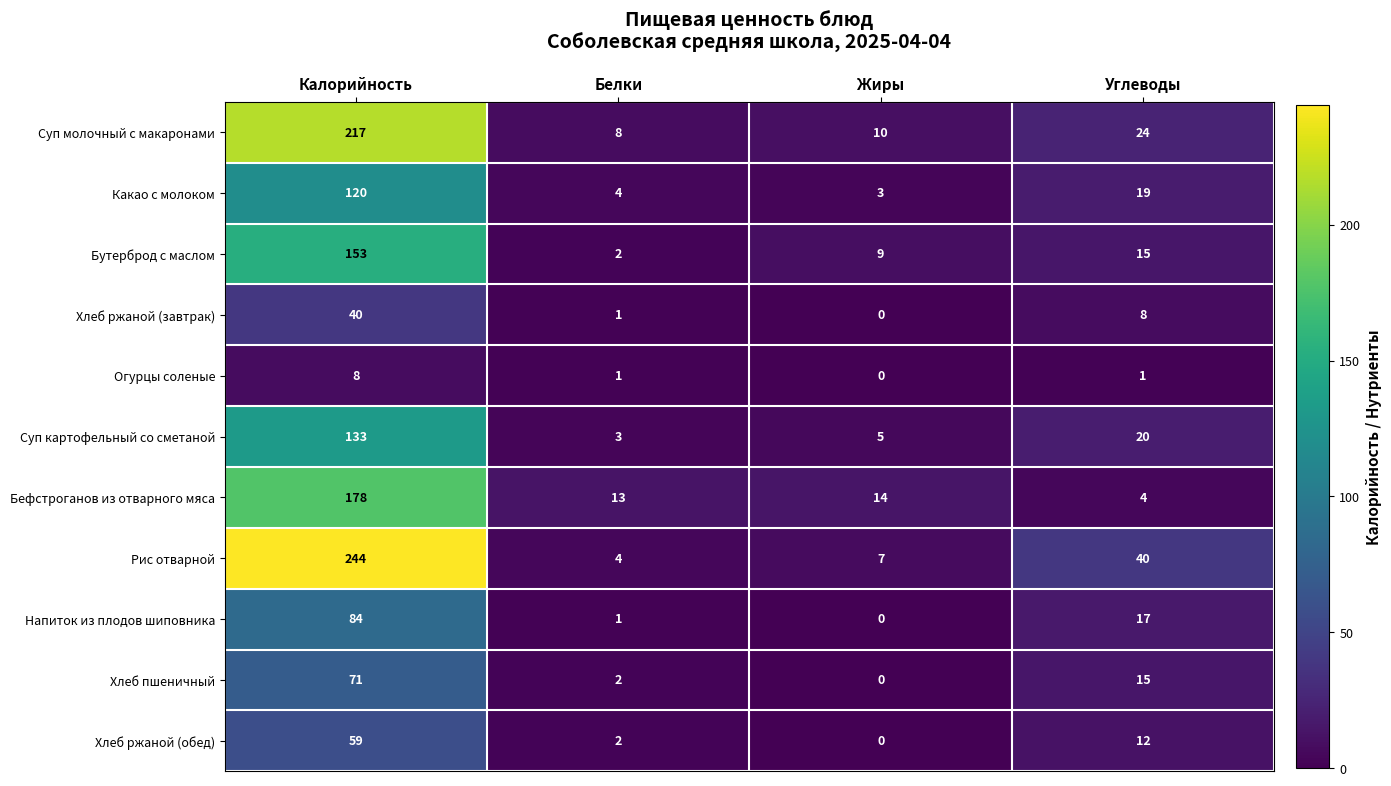

Which category has the highest value across all series?

Калорийность